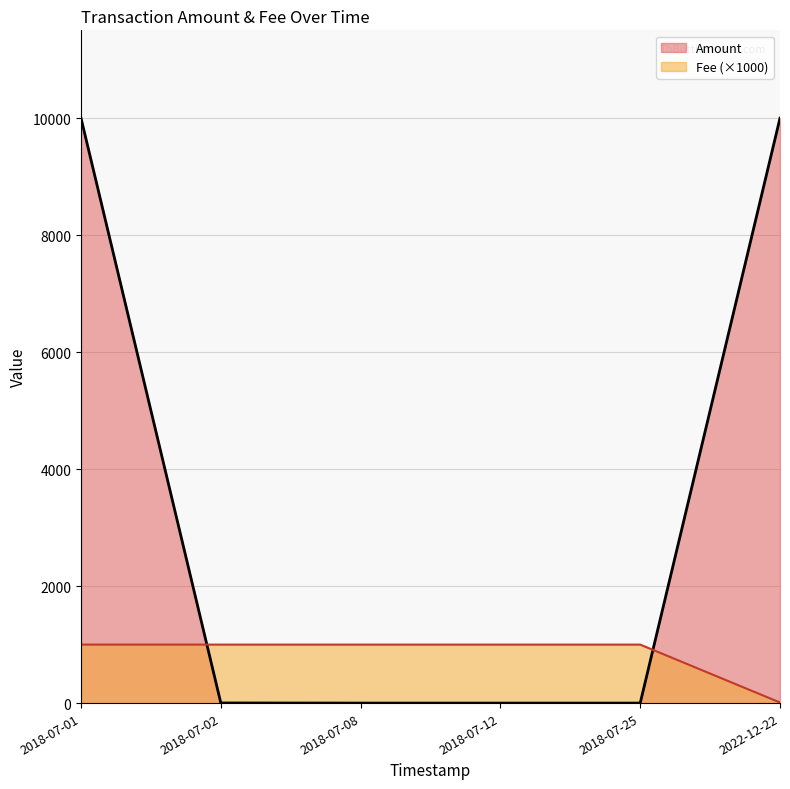

The value of Amount at 2018-07-01 is 10000.0. True or false?

True